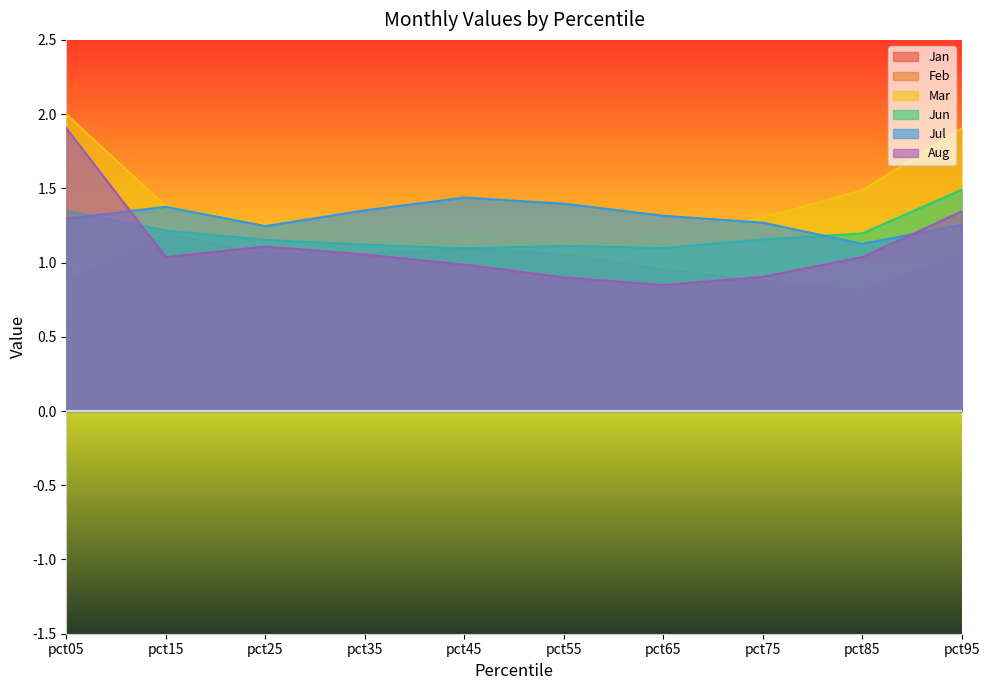

Reading left to right, list all the values displayed in this chart.

Jan: 0.9	1.2	1.1	1.1	1.1	1.1	1.0	0.9	0.8	1.1
Feb: 0.6	0.2	0.1	0.2	0.1	0.1	0.1	0.0	0.1	0.3
Mar: 2.0	1.4	1.3	1.2	1.2	1.1	1.2	1.3	1.5	1.9
Jun: 1.3	1.2	1.2	1.1	1.1	1.1	1.1	1.2	1.2	1.5
Jul: 1.3	1.4	1.2	1.4	1.4	1.4	1.3	1.3	1.1	1.3
Aug: 1.9	1.0	1.1	1.1	1.0	0.9	0.8	0.9	1.0	1.3